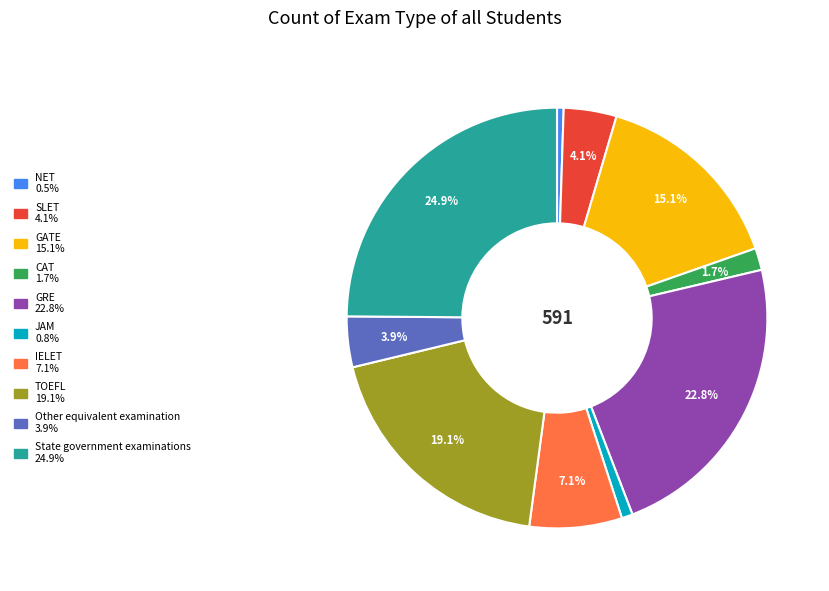

Does any single category account for the majority?

No